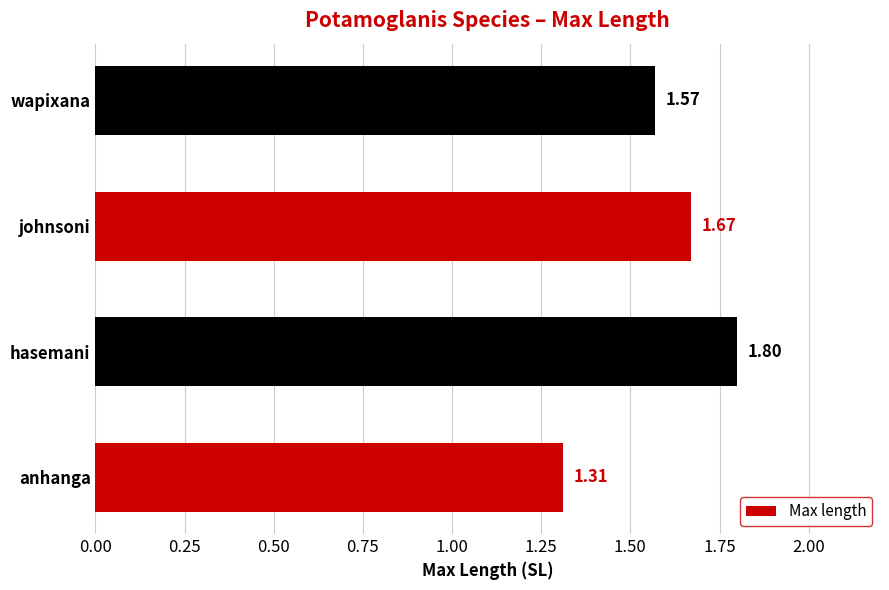

What is the difference between the maximum and minimum values?

0.5